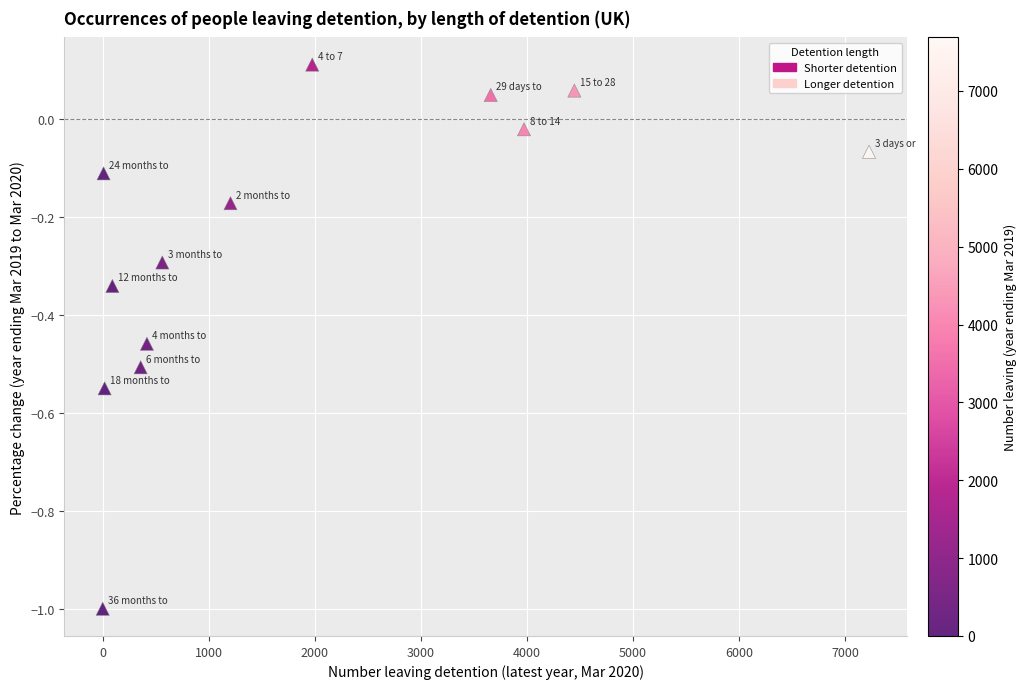

What is the range of Y values (max minus min)?

1.1